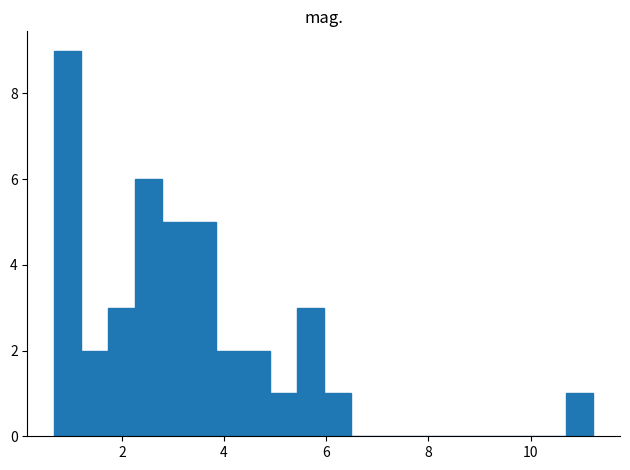

Around what value on the x-axis is the tallest bar? Give the approximate position of its centre, as read against the axis.

1.0